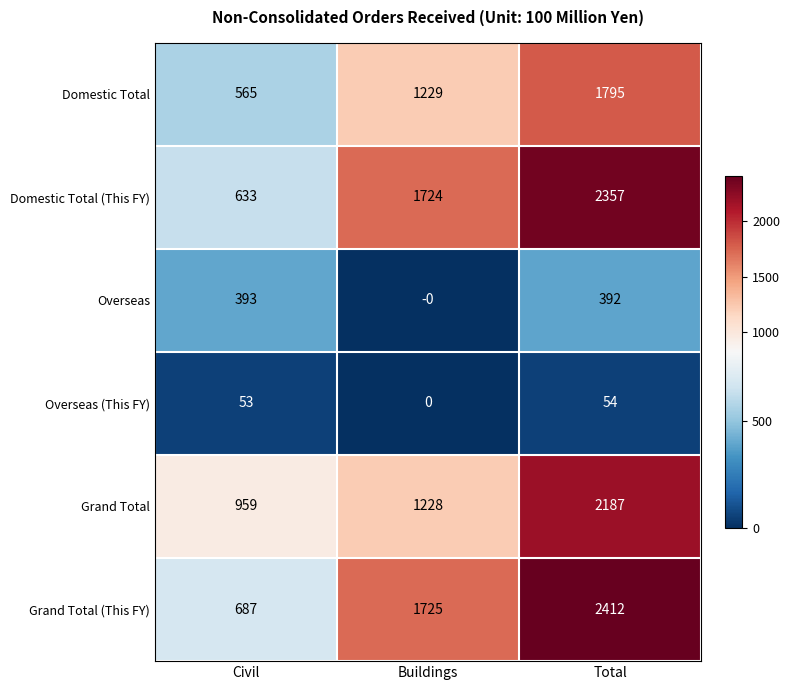

Rank the series by their maximum value, from highest to lowest.

Grand Total (This FY), Domestic Total (This FY), Grand Total, Domestic Total, Overseas, Overseas (This FY)